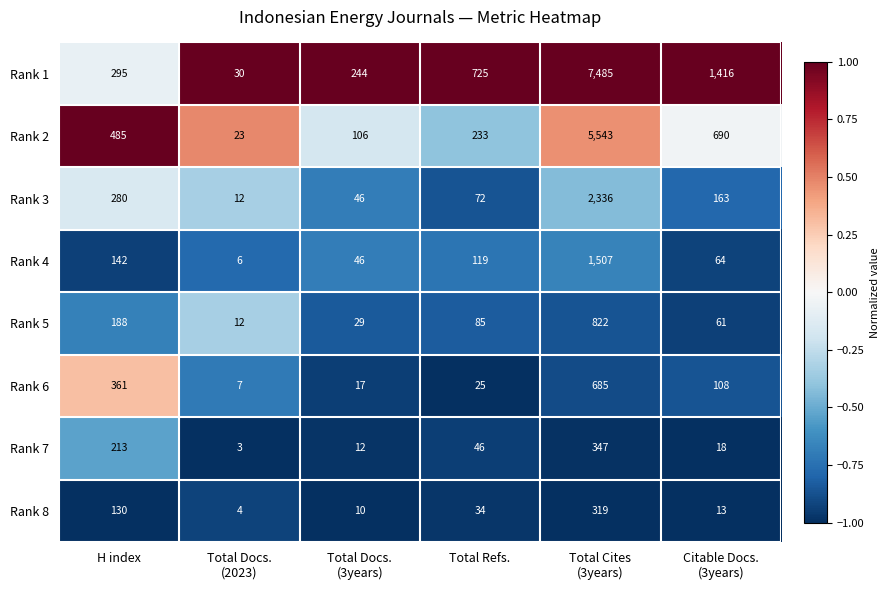

What is the difference between the highest and lowest values at Citable Docs.
(3years)?

1403